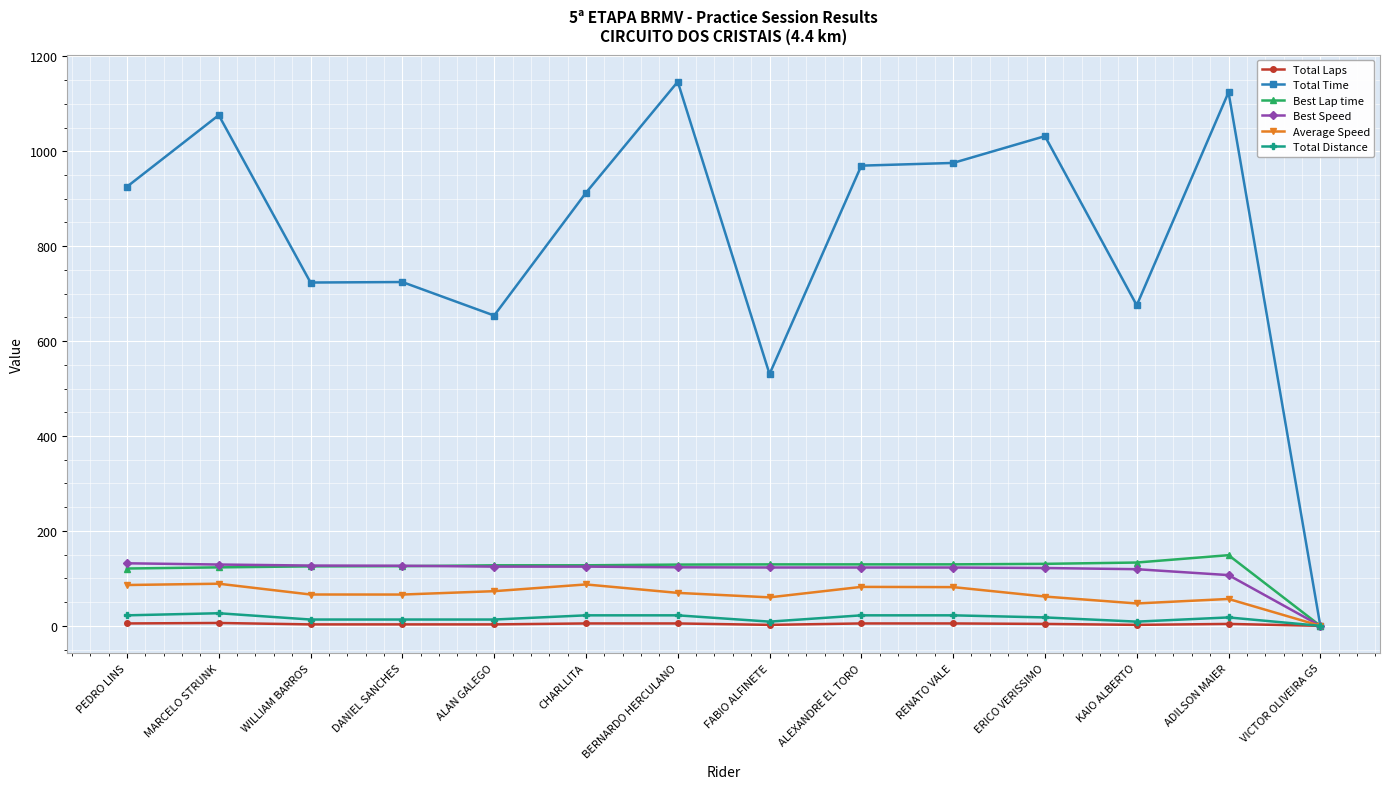

Between FABIO ALFINETE and KAIO ALBERTO, which series saw the biggest shift?

Total Time